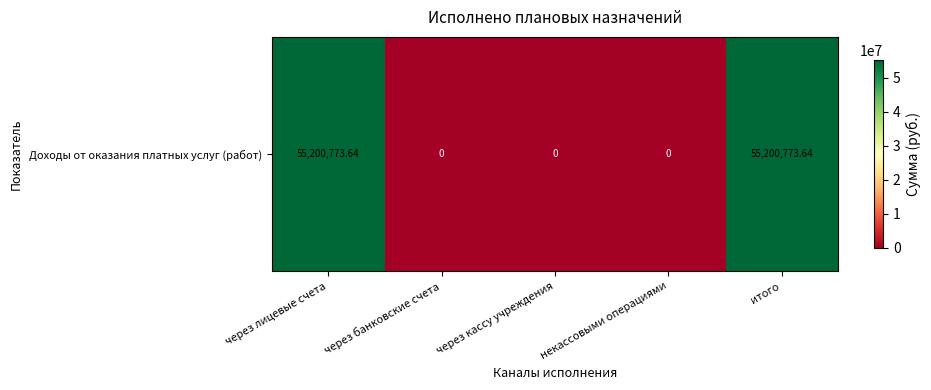

How many series are shown in this chart?

1